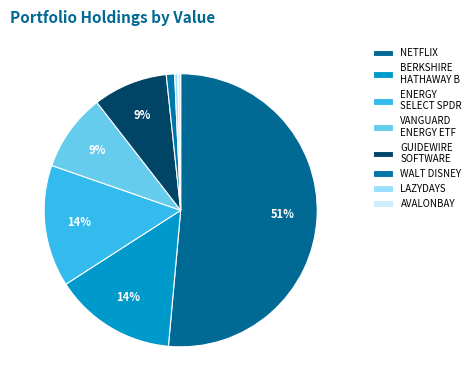

What is the largest slice in the pie chart?

NETFLIX